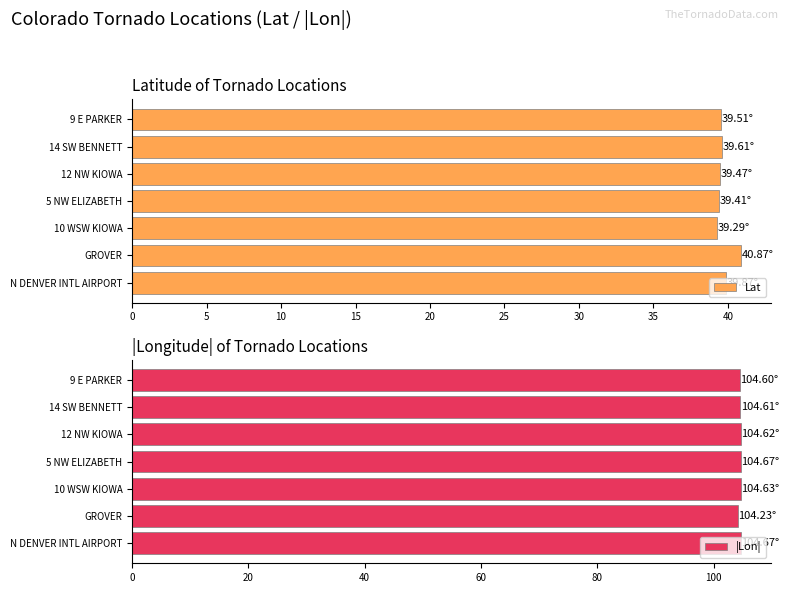

What is the sum of all Lat values?

278.0